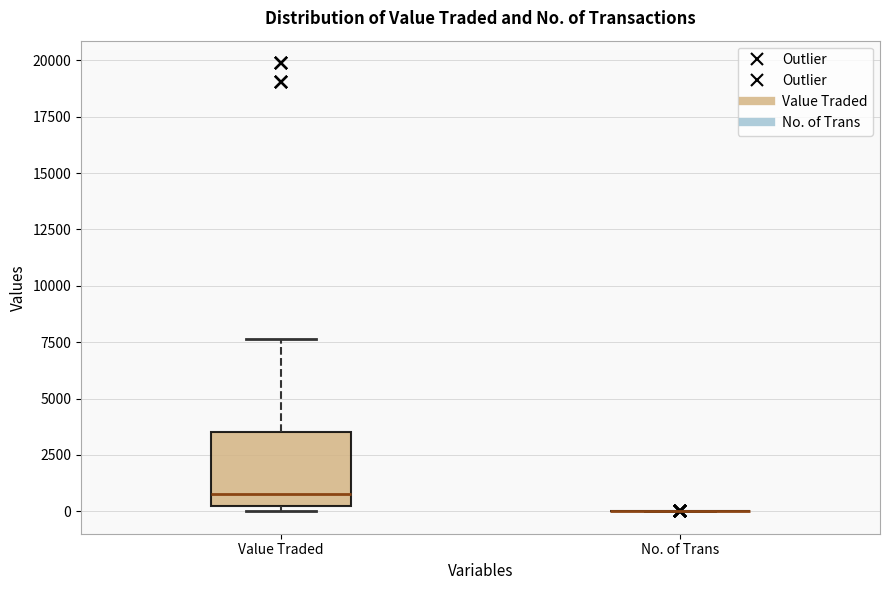

Reading left to right, transcribe this box plot: for each box, give where its median line is, the range the box spans, and where its two whiskers end, as read against the y-axis. The values are not printed on the chart, so give them approximately, as read against the axis.

Value Traded: median 1000, box 0 to 3500, whiskers 0 (just below the box's lower edge) to 7500
No. of Trans: box collapsed to a line at 0, whiskers 0 to 0